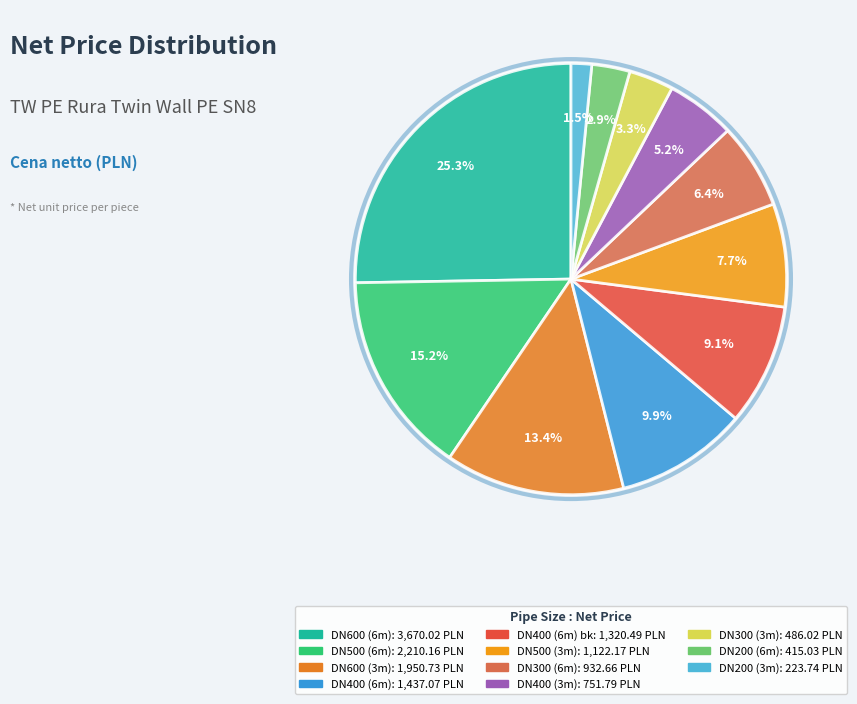

Rank the categories by value from lowest to highest.

DN200 (3m), DN200 (6m), DN300 (3m), DN400 (3m), DN300 (6m), DN500 (3m), DN400 (6m) bk, DN400 (6m), DN600 (3m), DN500 (6m), DN600 (6m)